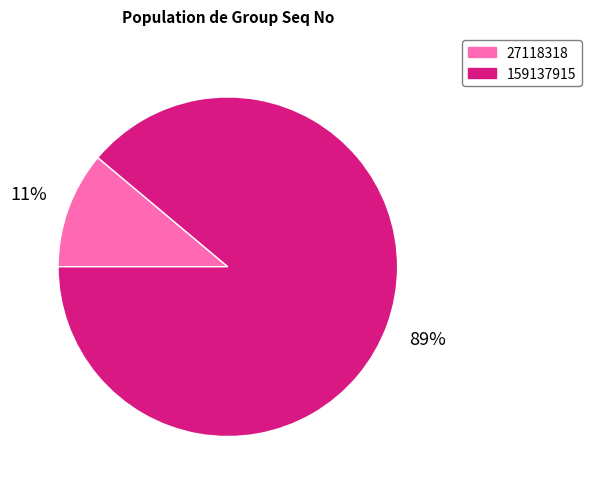

Do 159137915 and 27118318 together represent more than half of the pie?

Yes